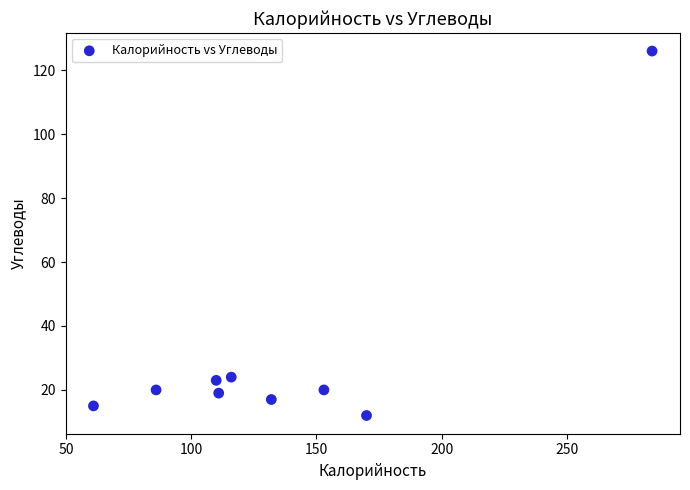

What is the average X value?

136